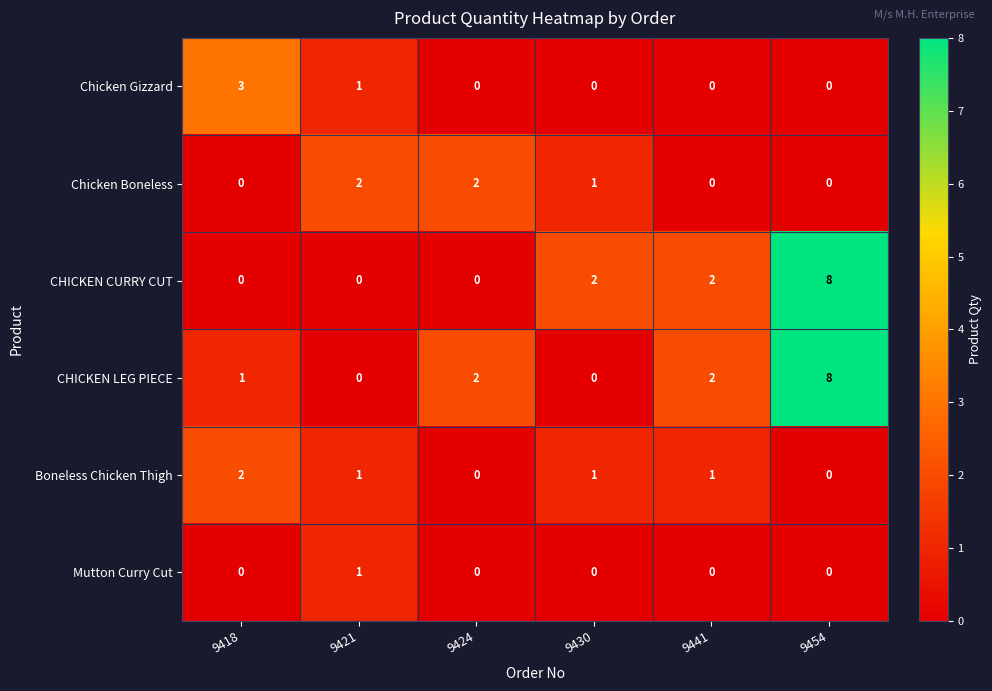

Between 9418 and 9454, which series saw the biggest shift?

CHICKEN CURRY CUT